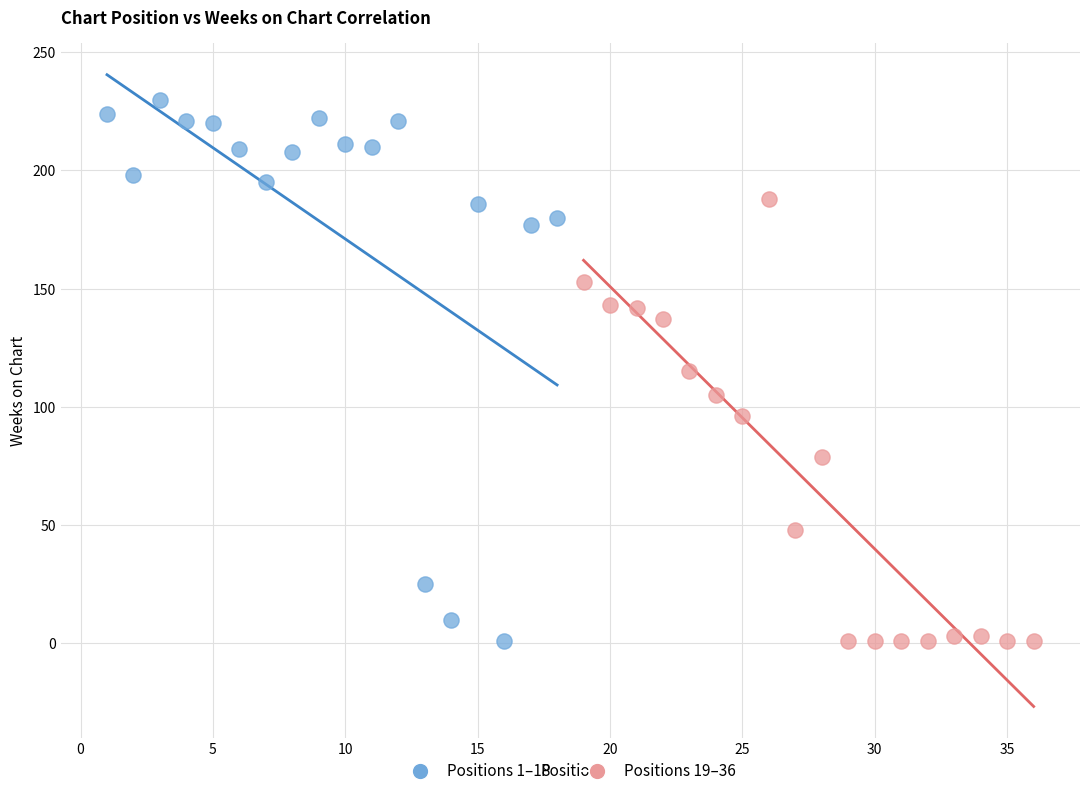

Which series has the widest spread of Y values?

Positions 1–18